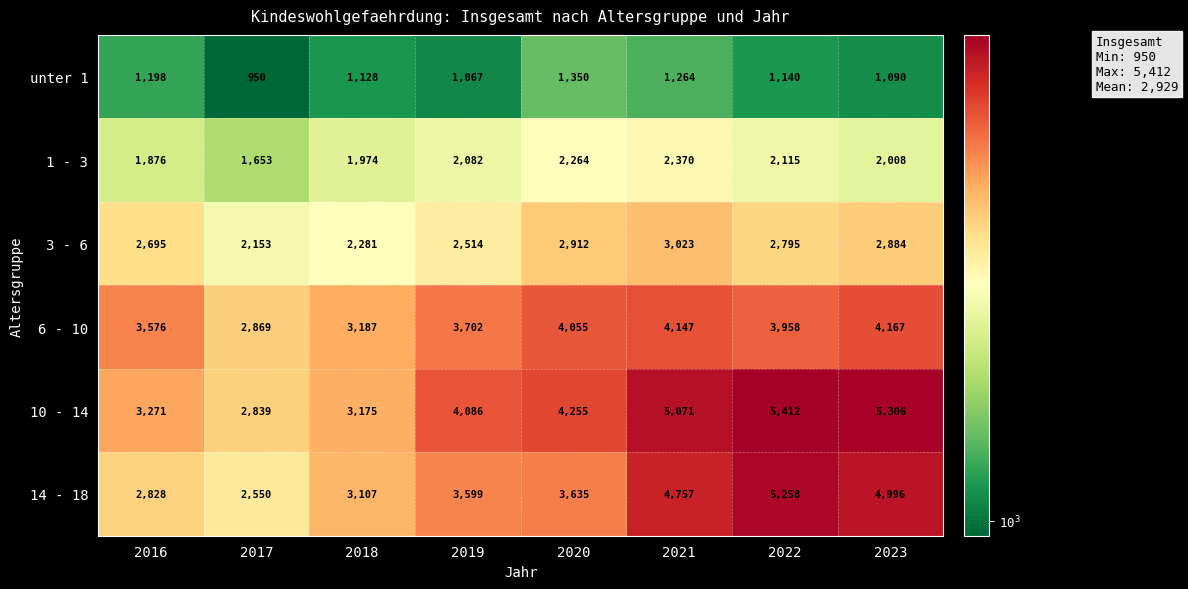

Rank the series by their maximum value, from highest to lowest.

10 - 14, 14 - 18, 6 - 10, 3 - 6, 1 - 3, unter 1